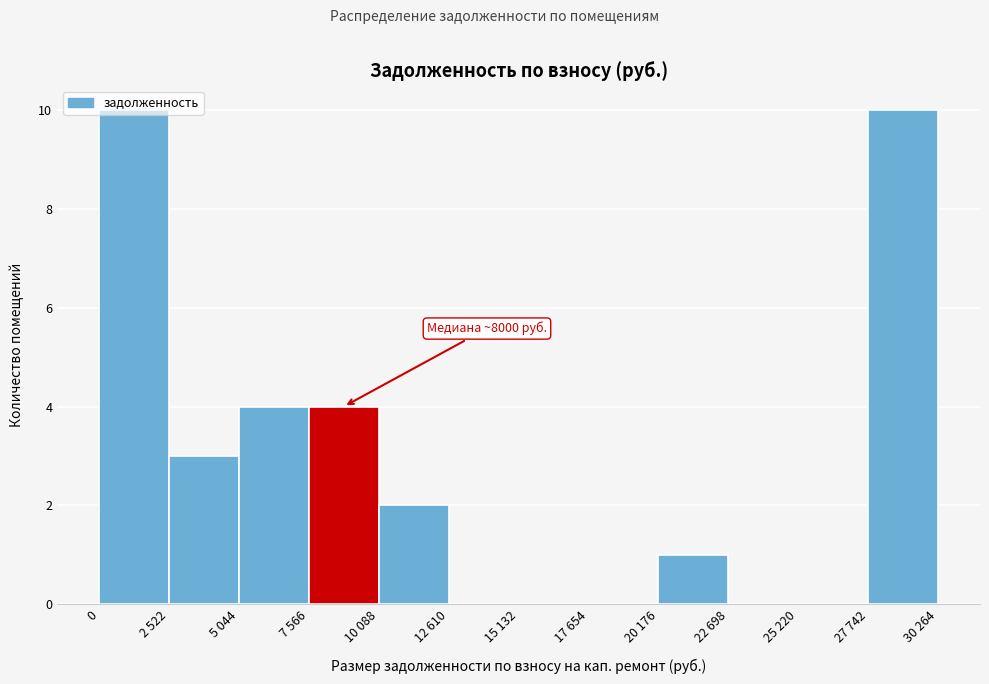

What is the maximum value shown in the chart?

10